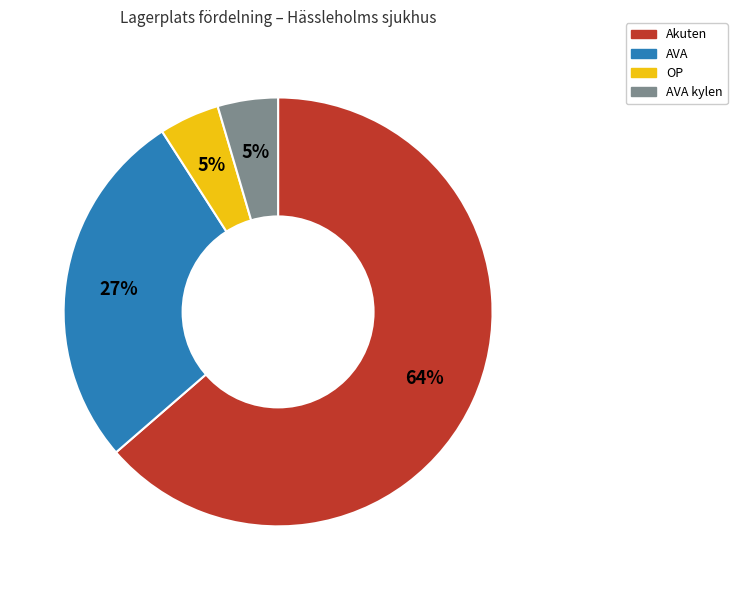

To the nearest percent, what is the average slice percentage?

25%